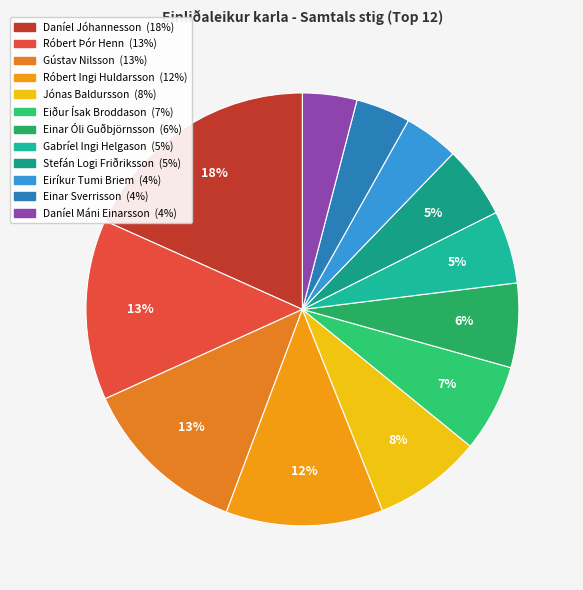

Is it true that Einar Sverrisson is 13% of the pie?

False